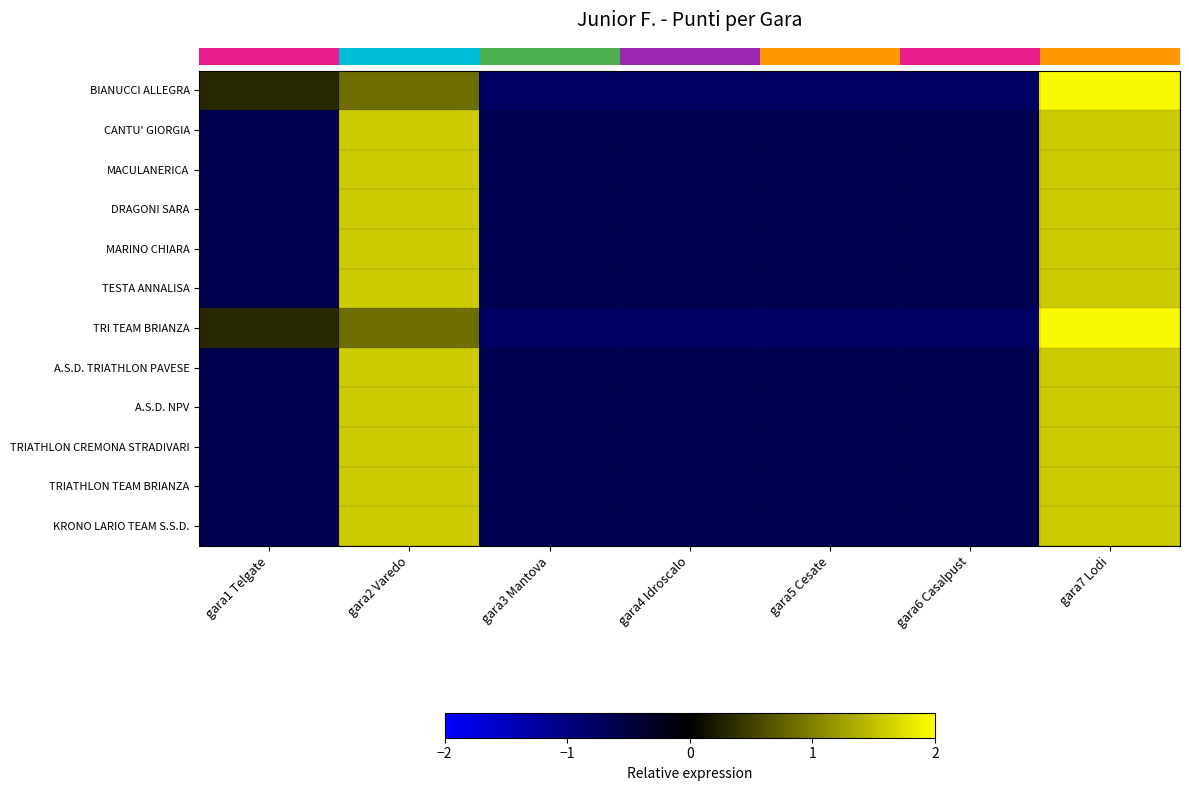

Which series has the largest range (max minus min)?

row_0